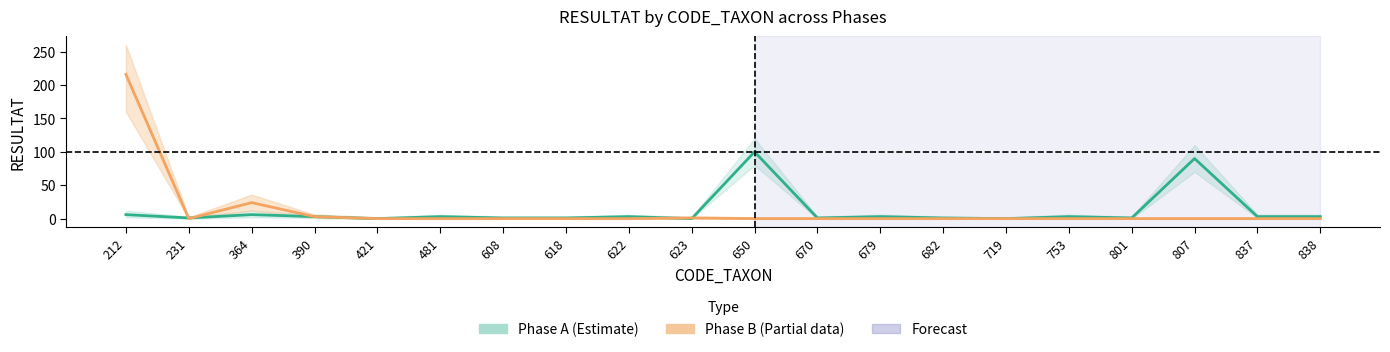

Reading left to right, list all the values displayed in this chart.

Phase_A: 6	1	6	3	0	3	1	1	3	0	100	1	3	1	0	3	1	90	3	3
Phase_A_upper: 12	3	12	6	2	6	3	3	6	2	120	3	6	3	2	6	3	110	6	6
Phase_A_lower: 2	0	2	1	0	1	0	0	1	0	80	0	1	0	0	1	0	70	1	1
Phase_B: 216	0	24	3	0	0	0	0	0	1	0	0	0	0	0	0	0	0	0	0
Phase_B_upper: 260	2	36	6	2	2	2	2	2	3	2	2	2	2	2	2	2	2	2	2
Phase_B_lower: 160	0	12	1	0	0	0	0	0	0	0	0	0	0	0	0	0	0	0	0